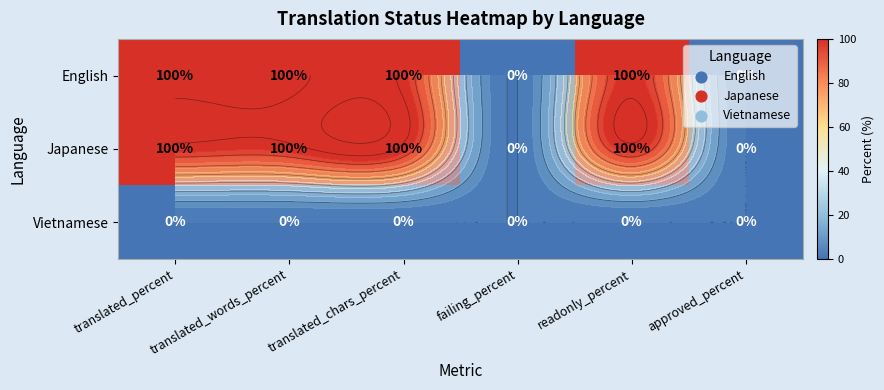

Which series has the largest range (max minus min)?

English